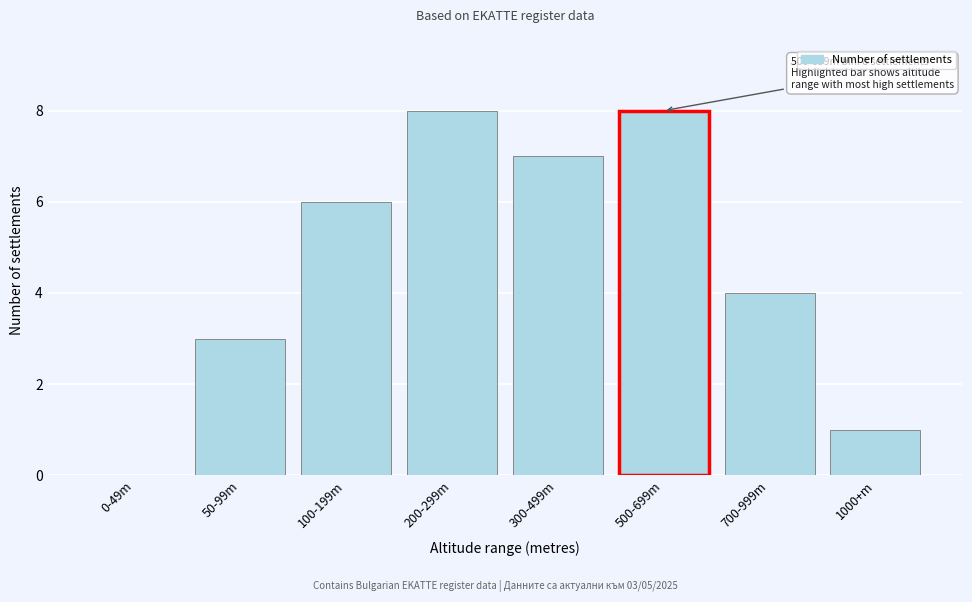

Reading left to right, extract all data points from this chart.

0-49m=0	50-99m=3	100-199m=6	200-299m=8	300-499m=7	500-699m=8	700-999m=4	1000+m=1